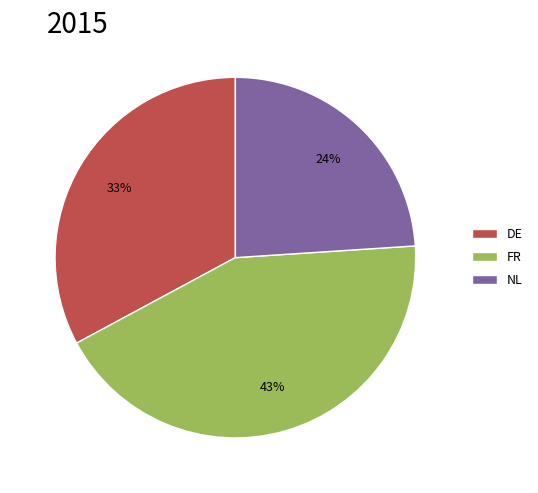

Which category has the biggest portion of the pie?

FR